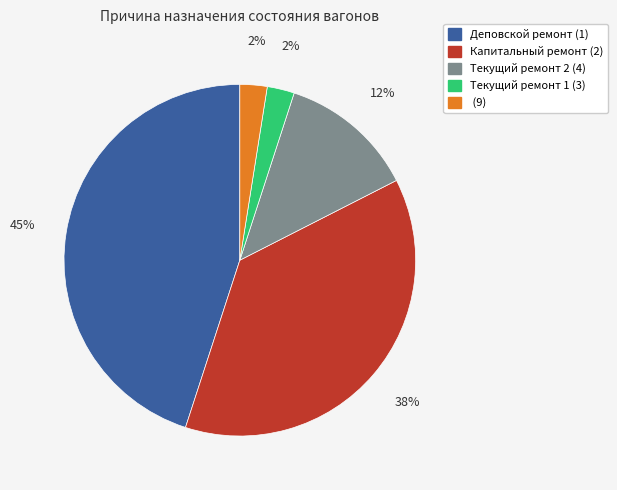

Which category has the biggest portion of the pie?

Деповской ремонт (1)